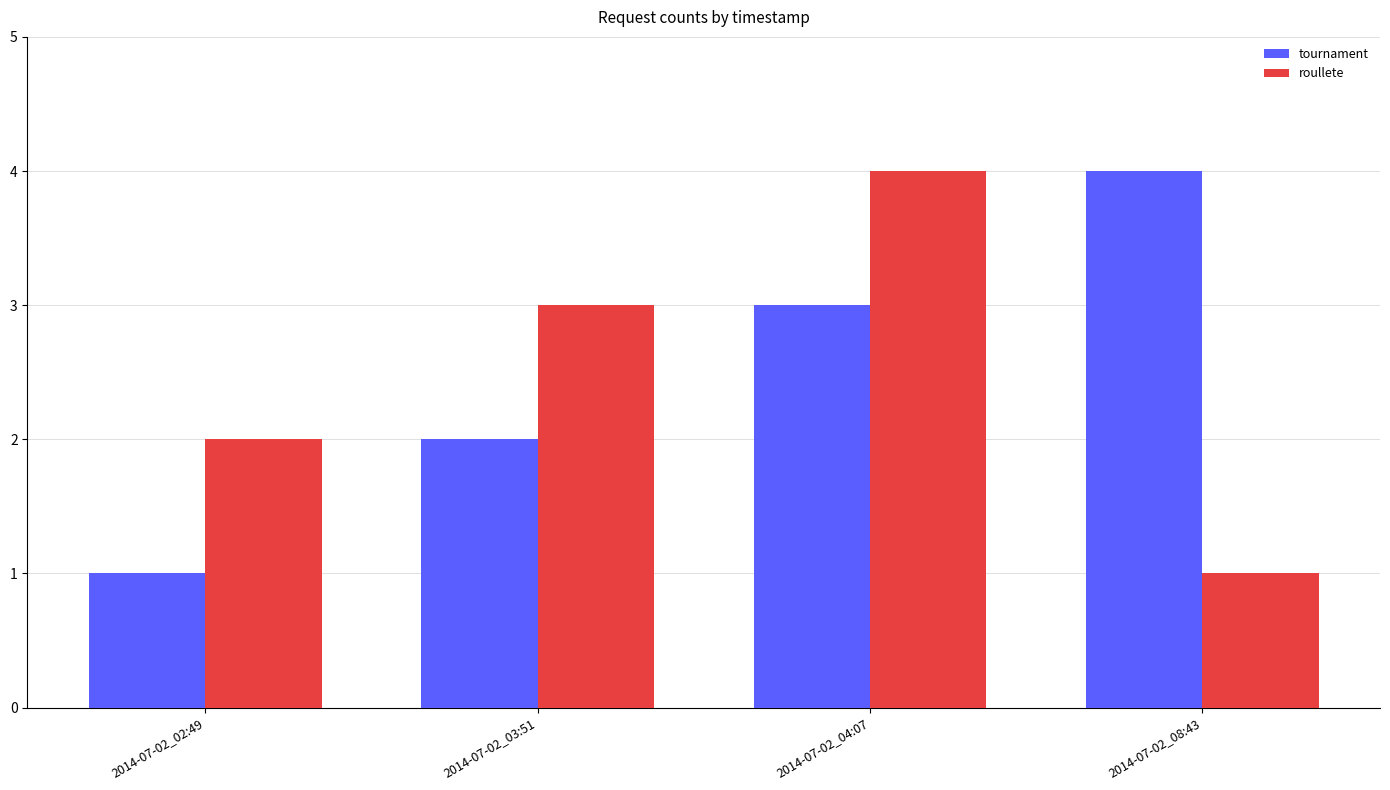

Which category has the highest value in the tournament series?

2014-07-02_08:43